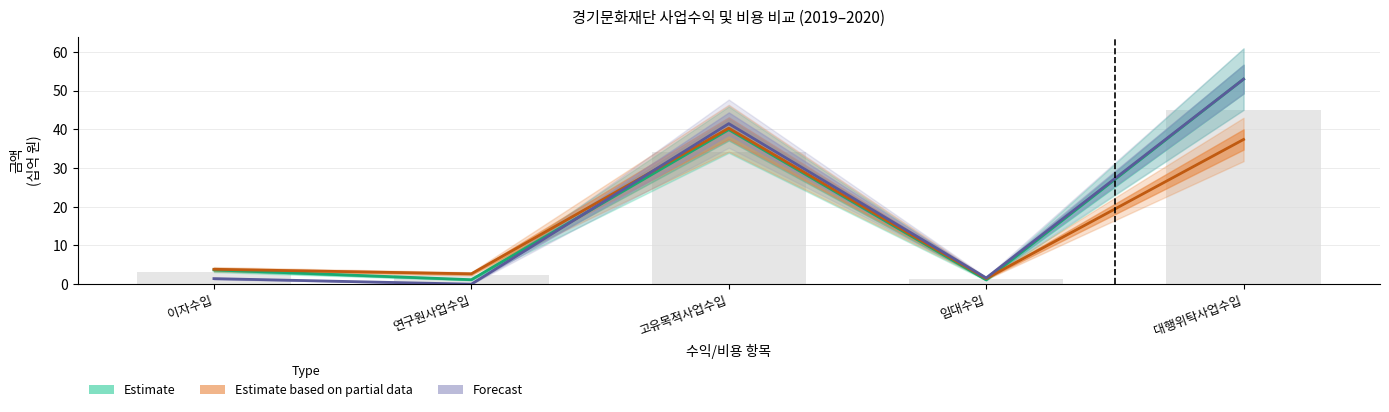

Reading right to left, transcribe all the data shown in this chart.

당기_수익: 53.0	1.1	39.9	1.2	3.7
전기_수익: 37.4	1.4	40.3	2.7	3.8
당기_비용: 53.0	1.6	41.5	0.0	1.4